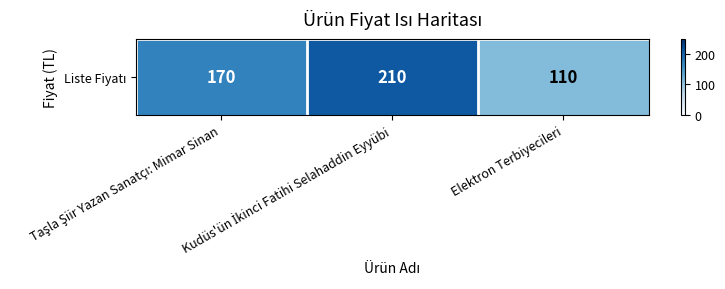

What is the maximum value shown in the chart?

210